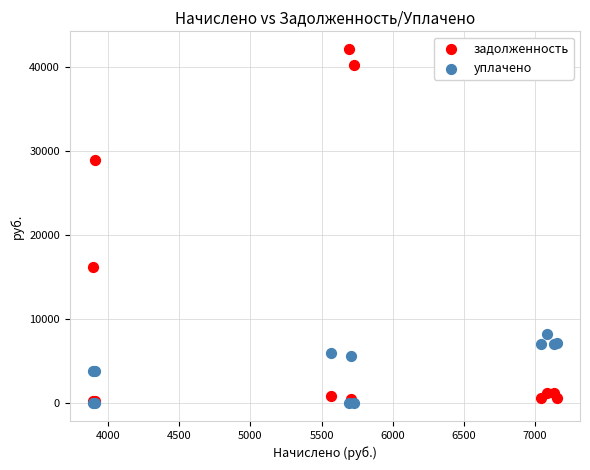

What are all the series names shown in the legend?

задолженность, уплачено